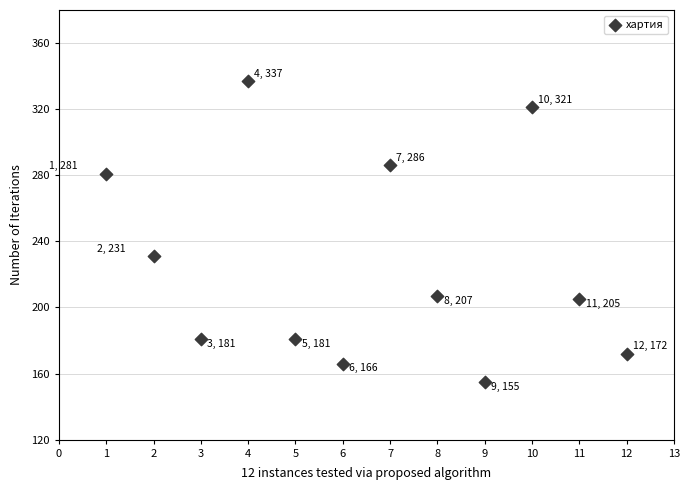

What Y value in the scatter plot is closest to 246?

231